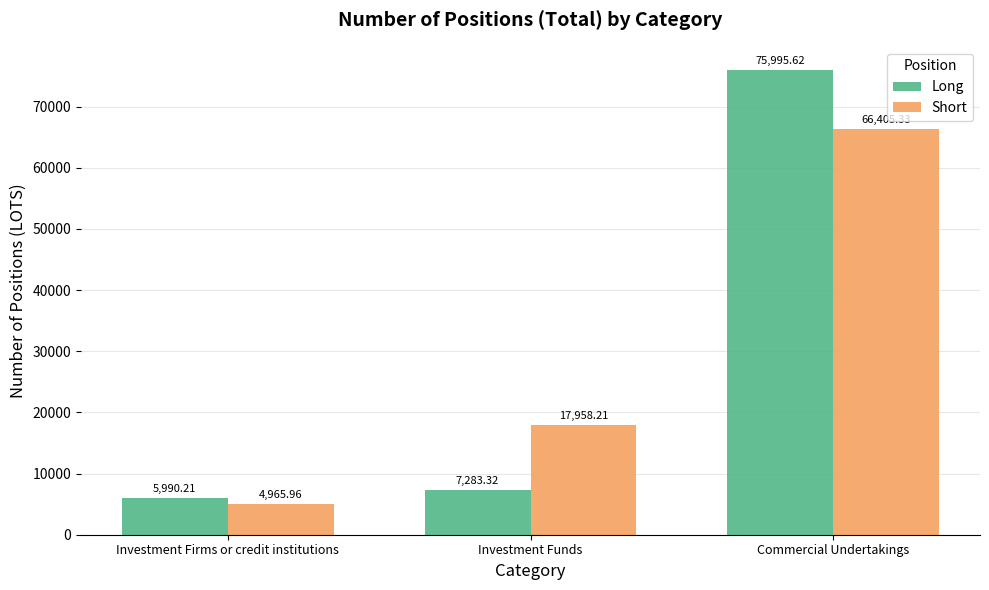

List the labels in order of Long value, smallest first.

Investment Firms or credit institutions, Investment Funds, Commercial Undertakings